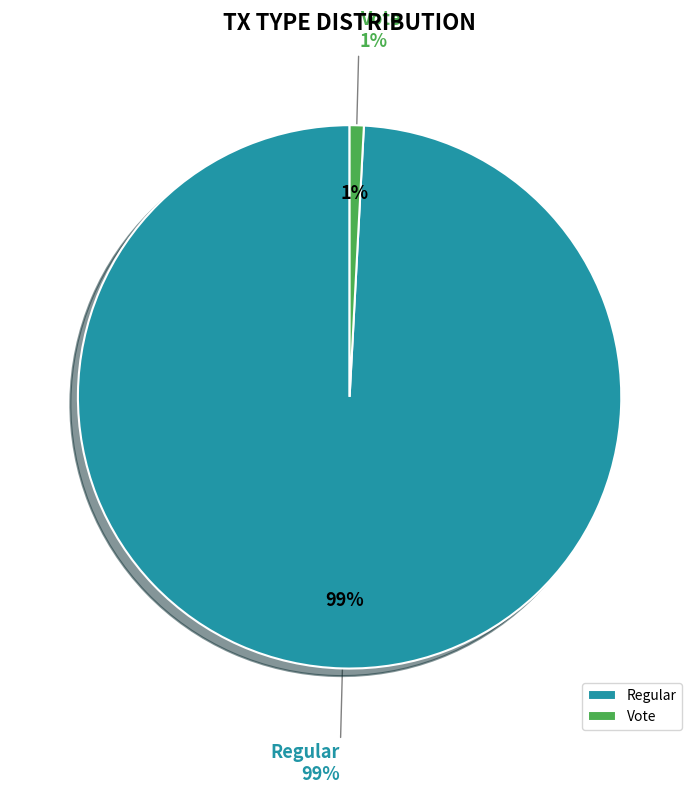

Which slice represents more than half of the pie?

Regular (io_index=236)